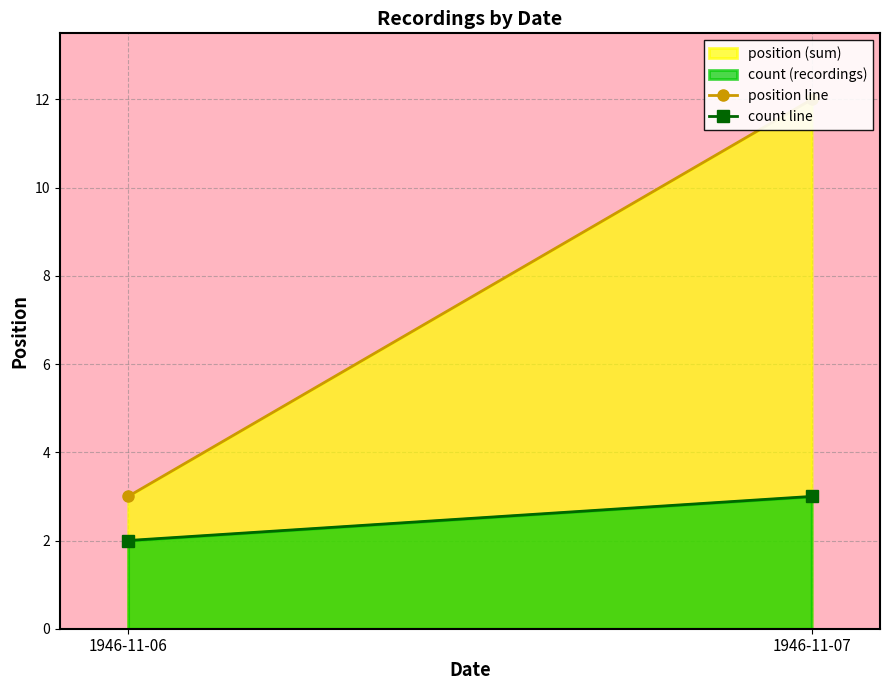

What is the sum of the position line values at 1946-11-06 and 1946-11-07?

15